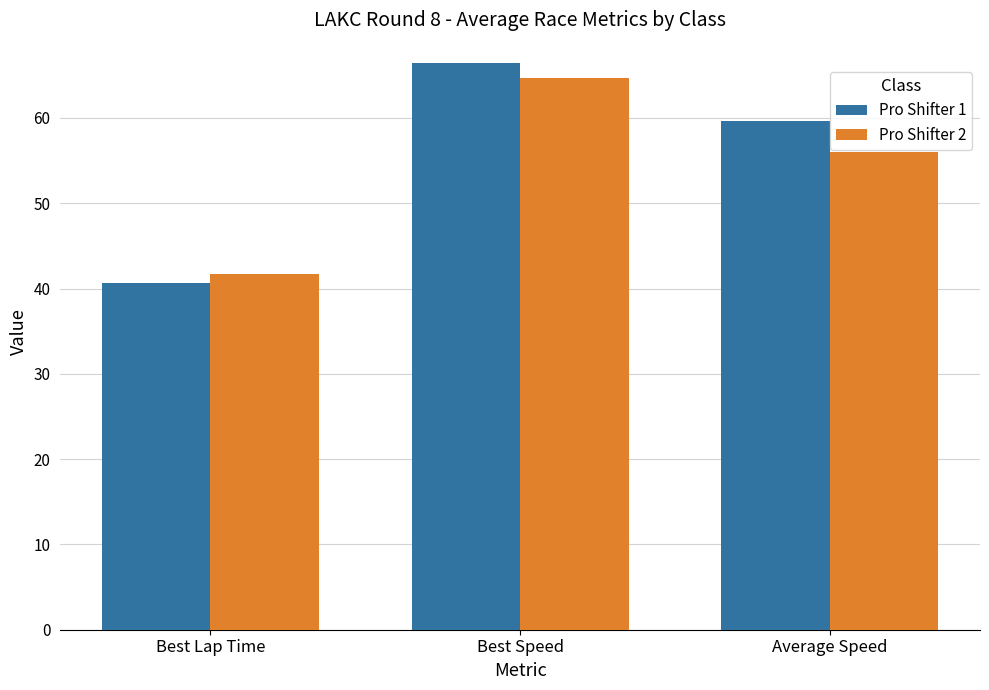

Which category has the highest value across all series?

Best Speed